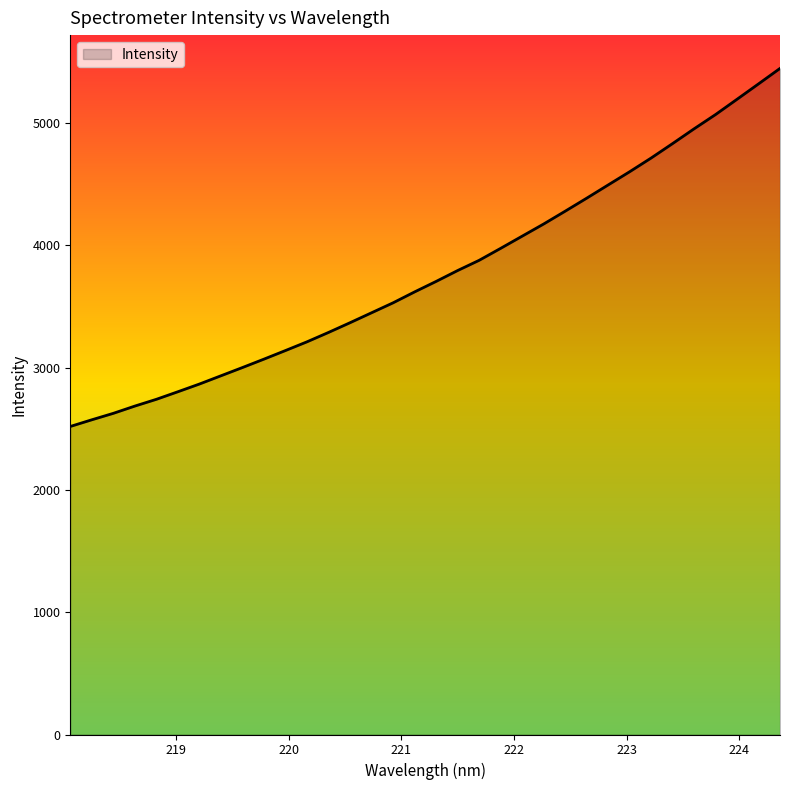

Reading right to left, what are all the values shown in this chart?

5446.9	5320.4	5194.7	5069.7	4953.0	4832.4	4714.1	4601.9	4493.8	4385.5	4279.2	4174.6	4075.1	3975.5	3877.7	3794.1	3705.2	3619.5	3530.3	3449.0	3367.6	3288.2	3211.5	3140.2	3069.9	3001.1	2933.6	2866.0	2803.0	2741.1	2685.8	2626.4	2573.5	2518.9